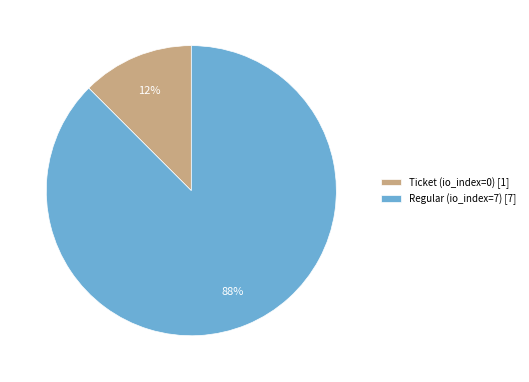

Does Regular (io_index=7) represent more than half of the total?

Yes